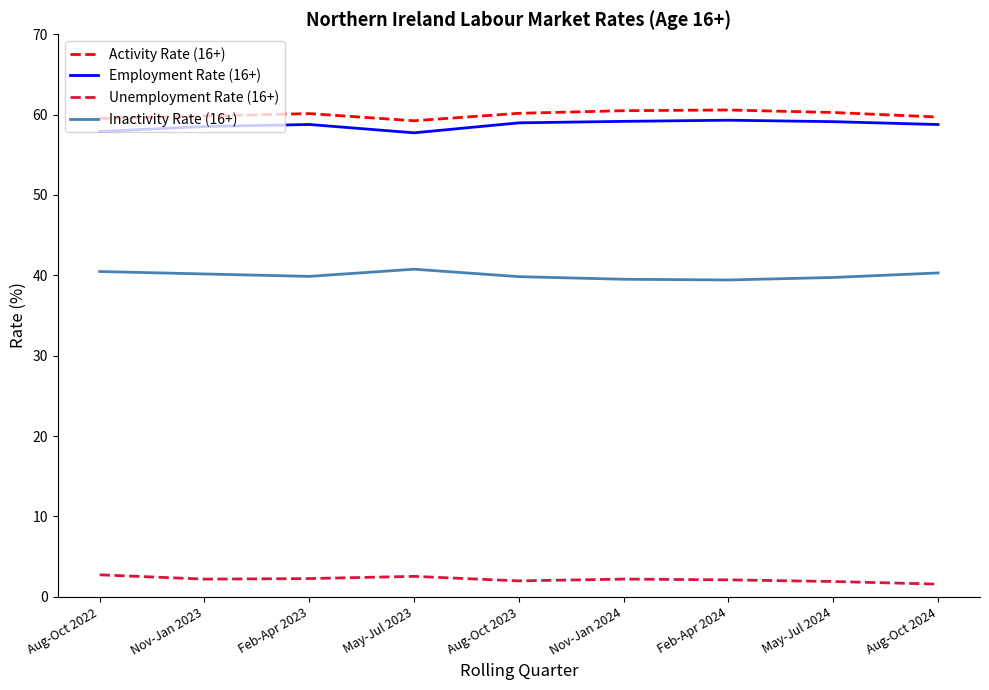

What position from the right is Aug-Oct 2022?

9